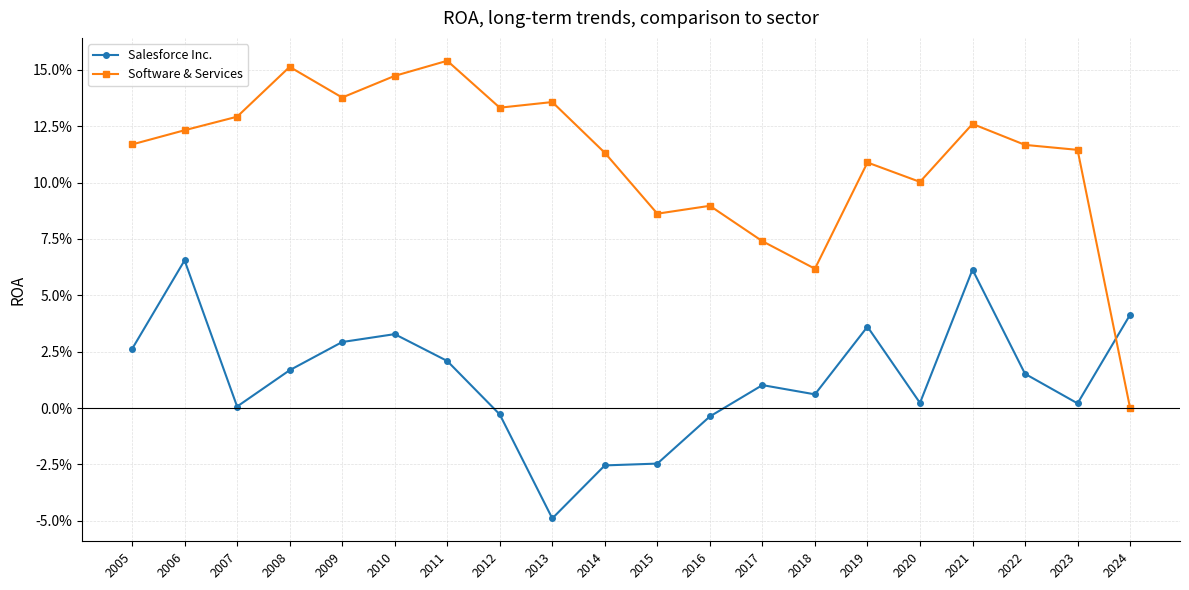

What is the sum of all Salesforce Inc. values?

0.3